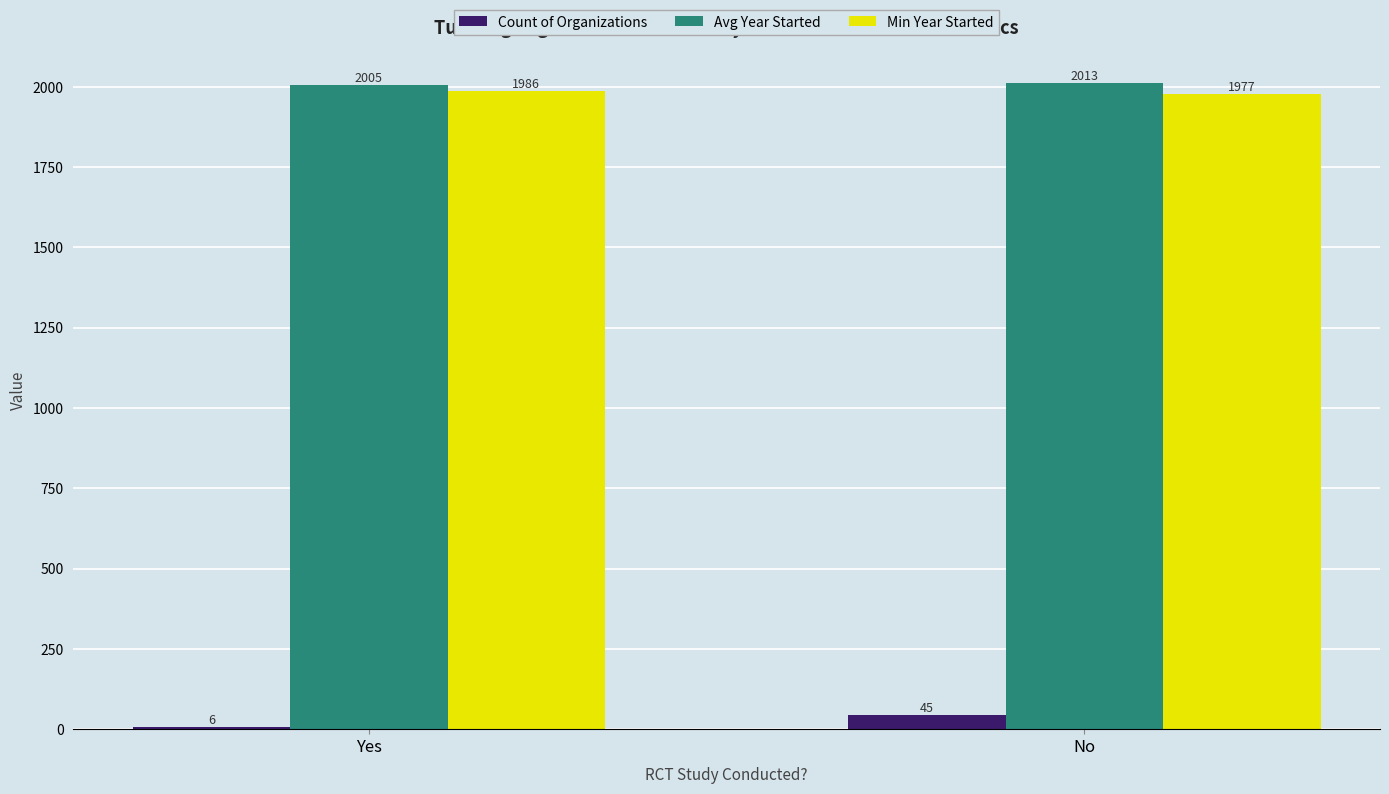

How many distinct data groups are displayed?

3